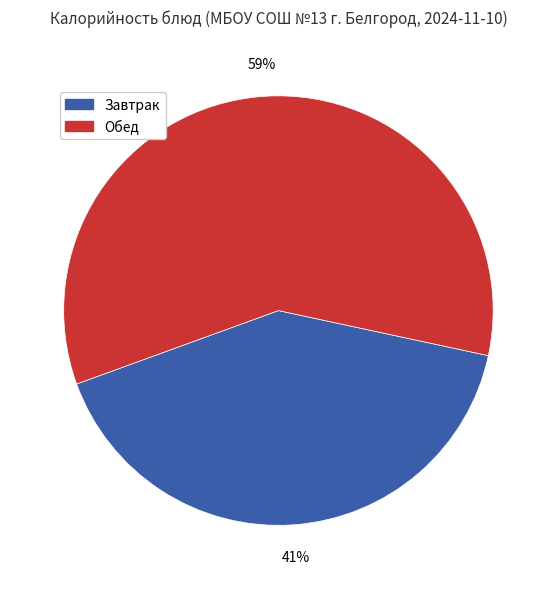

To the nearest percent, what is the combined percentage of Обед and Завтрак?

100%